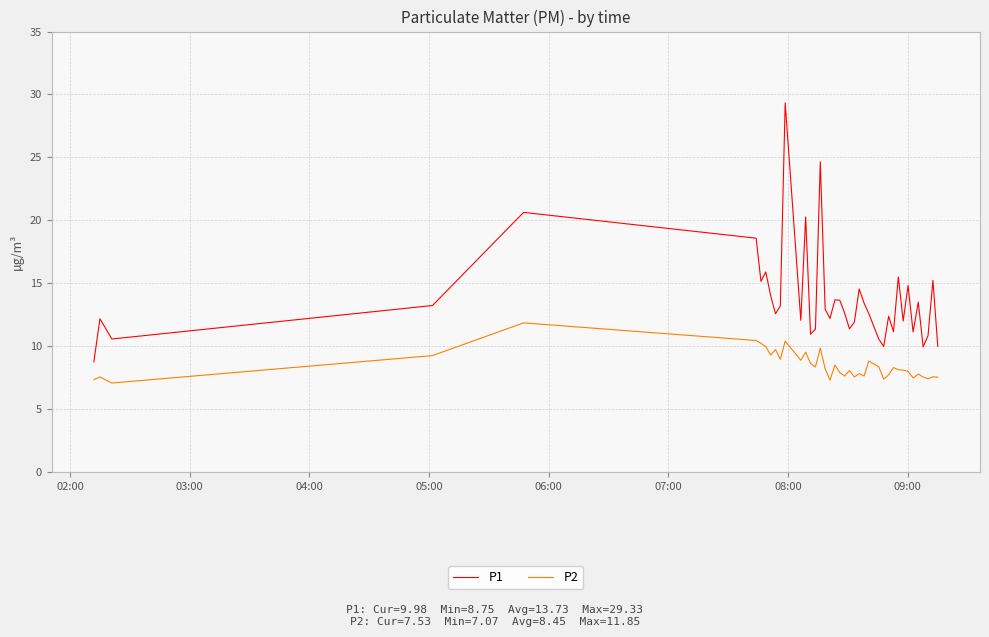

Rank the series by their average value, from highest to lowest.

P1, P2